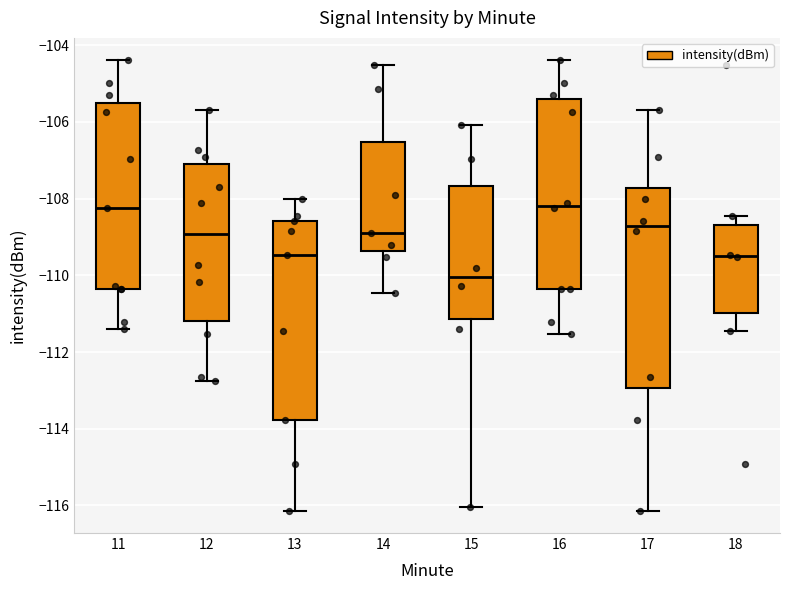

Where is the lower edge of the box at x = 12 on the y-axis? The values are not printed on the chart, so give them approximately, as read against the axis.

-111.2